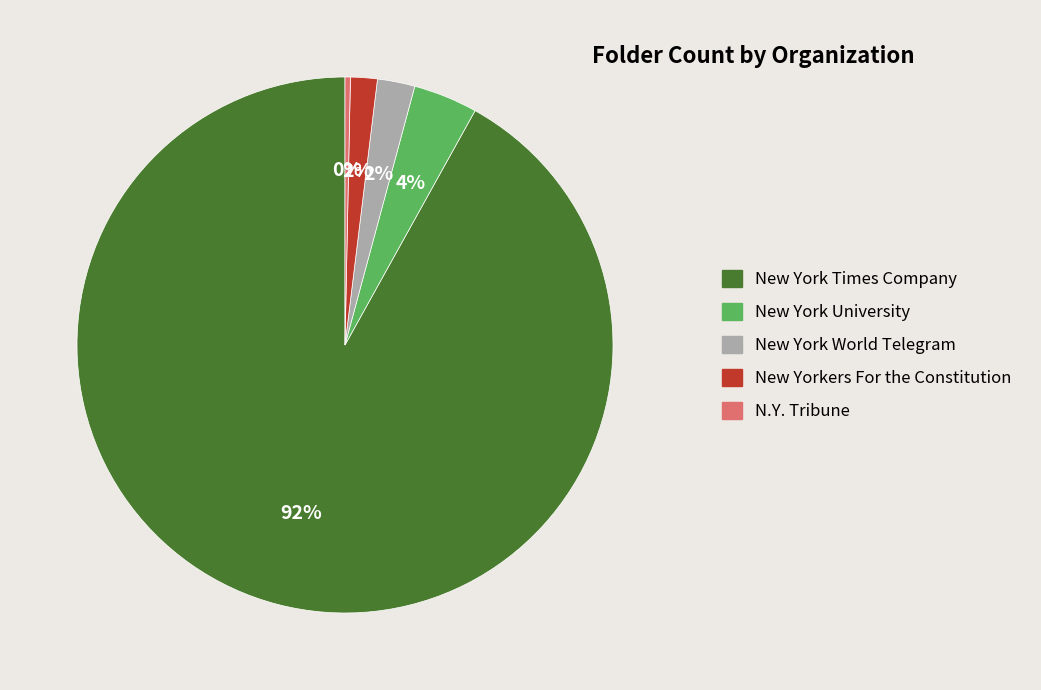

Which has a higher value, N.Y. Tribune or New York Times Company?

New York Times Company